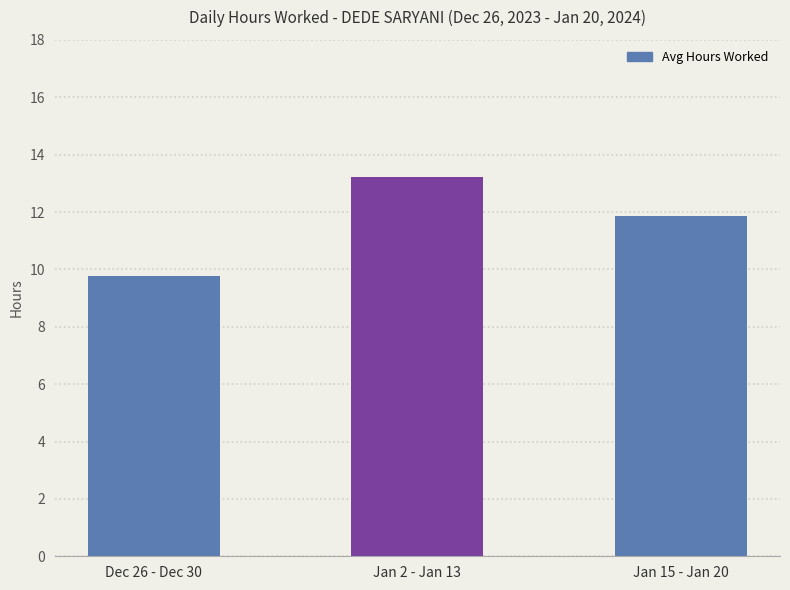

The value at Jan 15 - Jan 20 is 7.7. True or false?

False